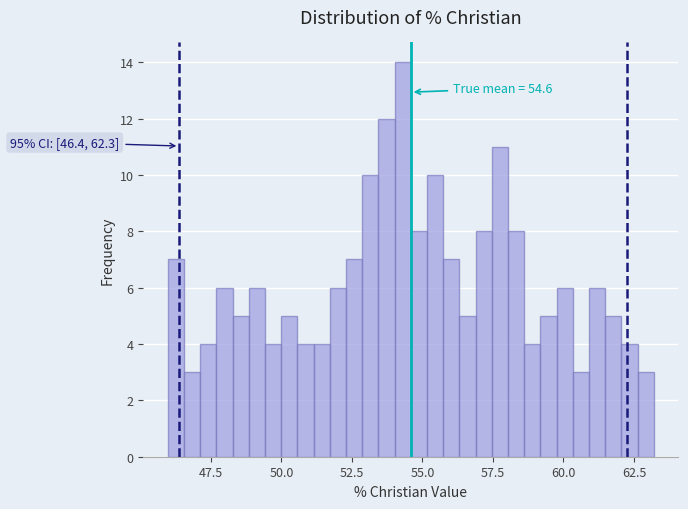

Around what value on the x-axis is the tallest bar? Give the approximate position of its centre, as read against the axis.

54.5